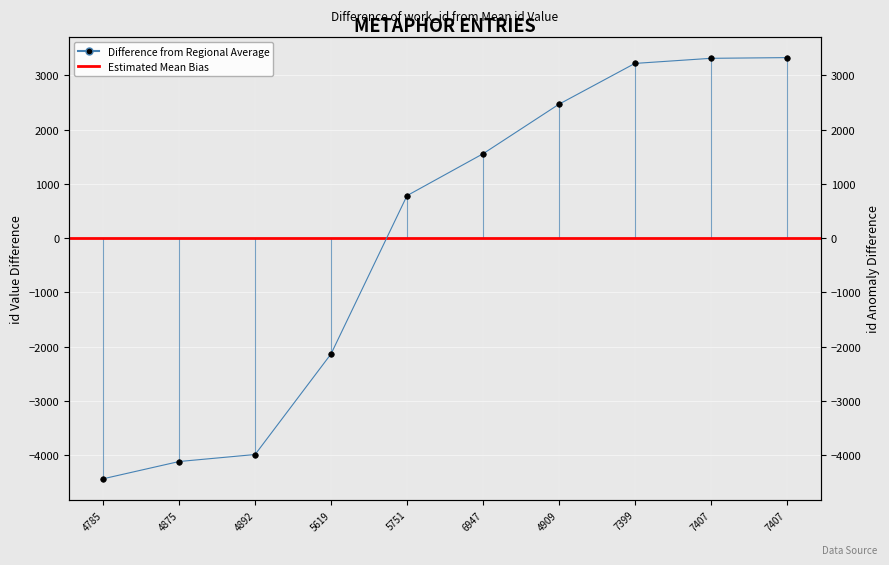

Where is the data nearest to the value -553?

5751